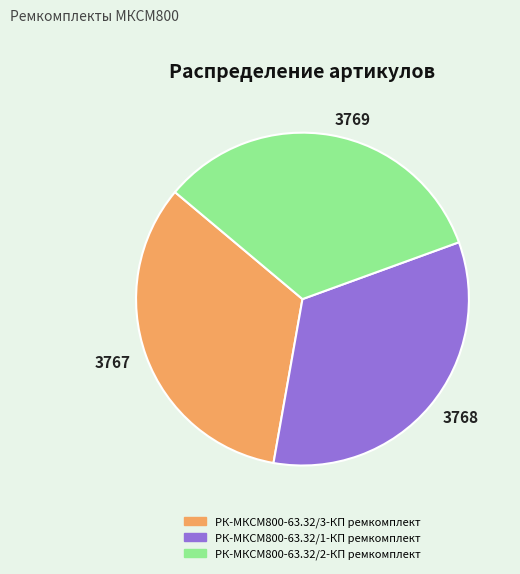

True or false: 3769 accounts for 22% of the total.

False